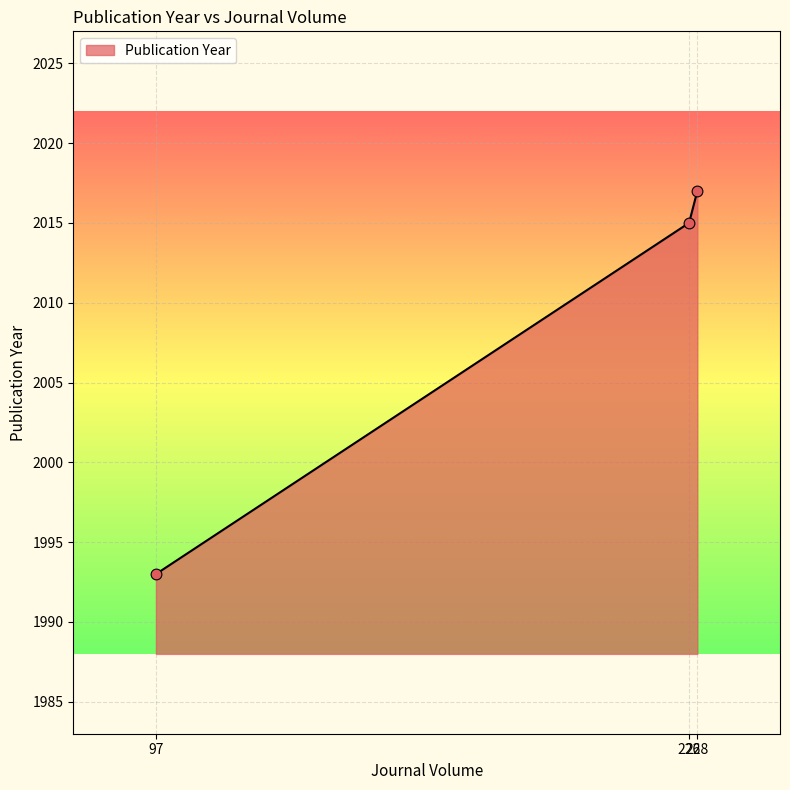

Between 97 and 226, which is larger?

226